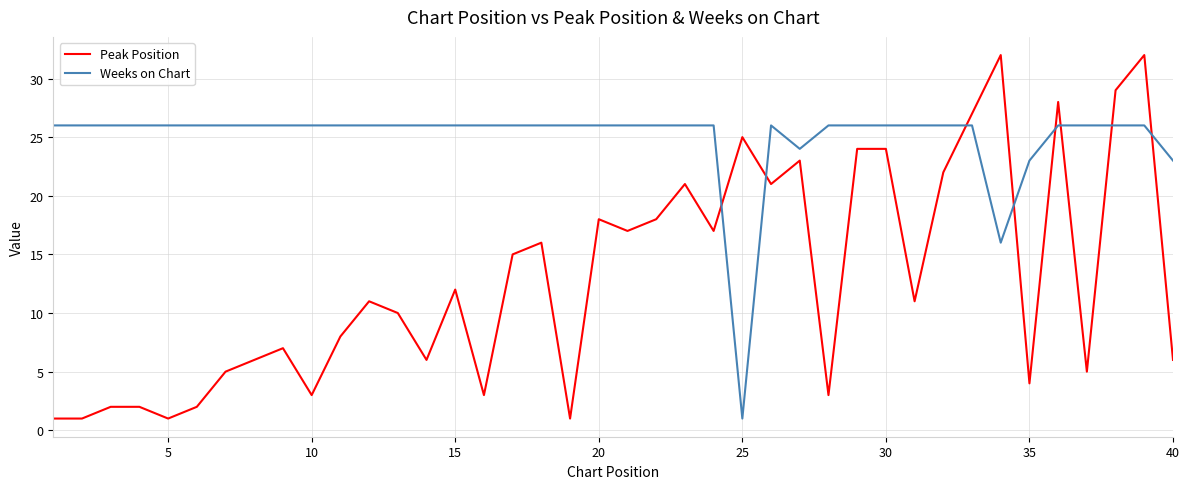

What is the highest value of the Peak Position series?

32